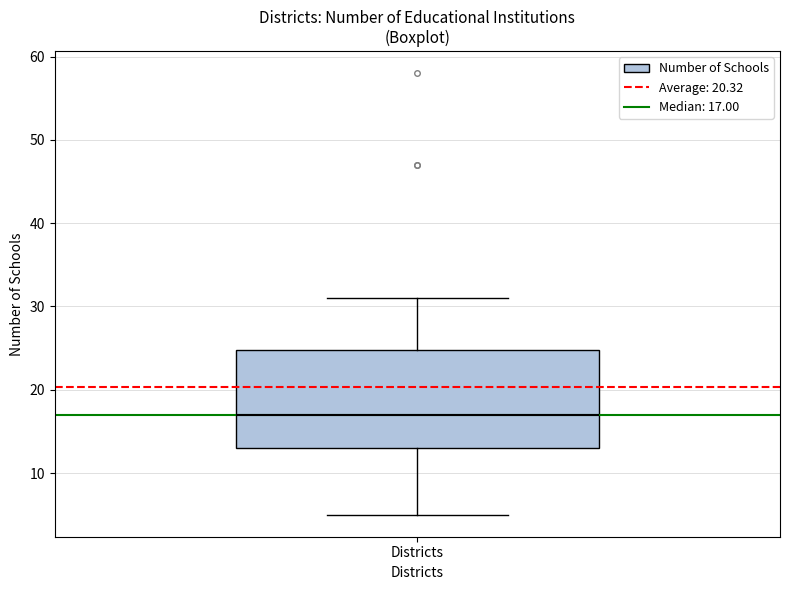

Transcribe this box plot: give where the median line is, the range the box spans, and where the two whiskers end, as read against the y-axis. The values are not printed on the chart, so give them approximately, as read against the axis.

median 17, box 13 to 25, whiskers 5 to 31